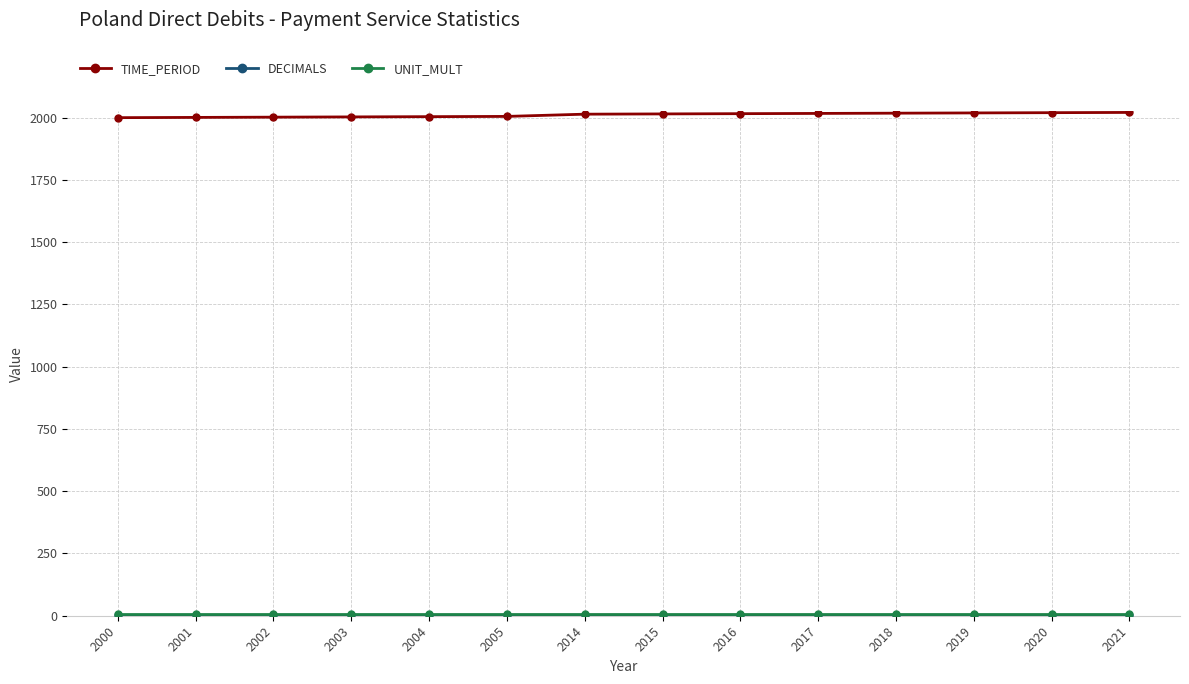

Which series has the largest total across all categories?

TIME_PERIOD